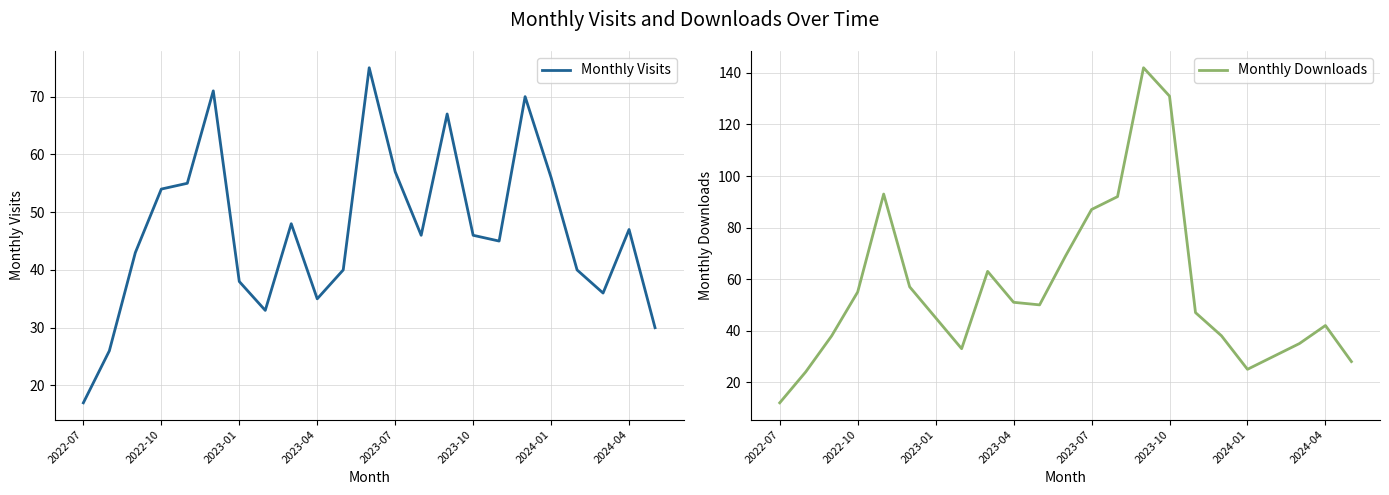

What is the maximum value for Monthly Visits?

75